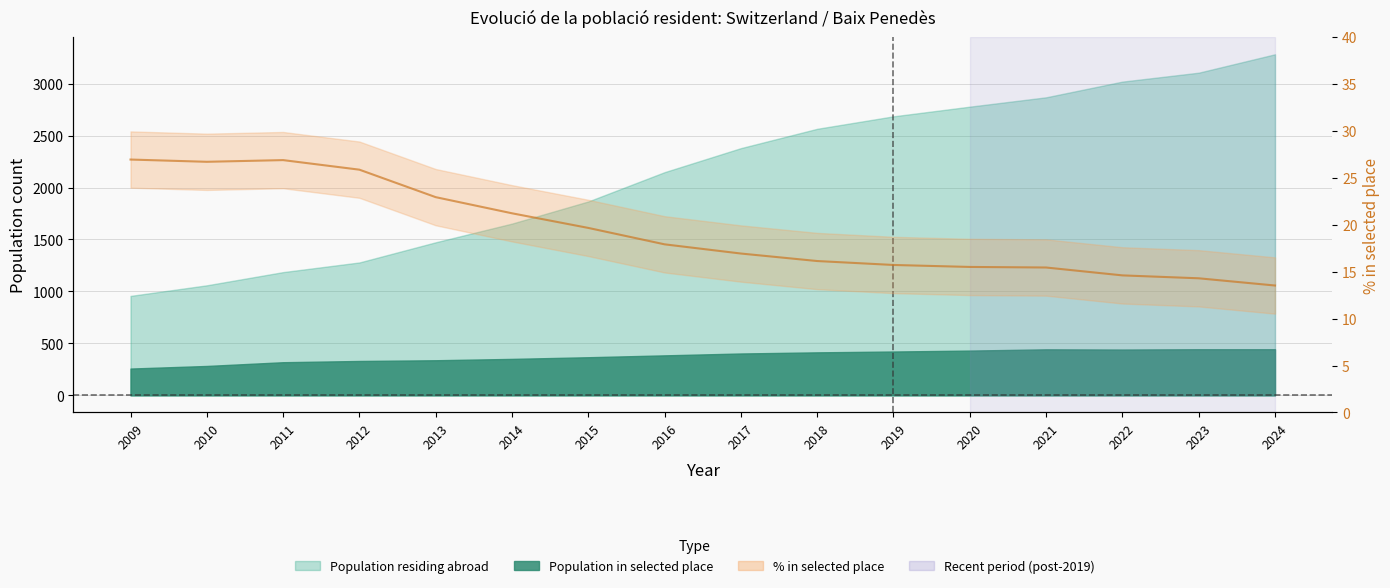

Is it true that the value at 2013 is 22.9?

True